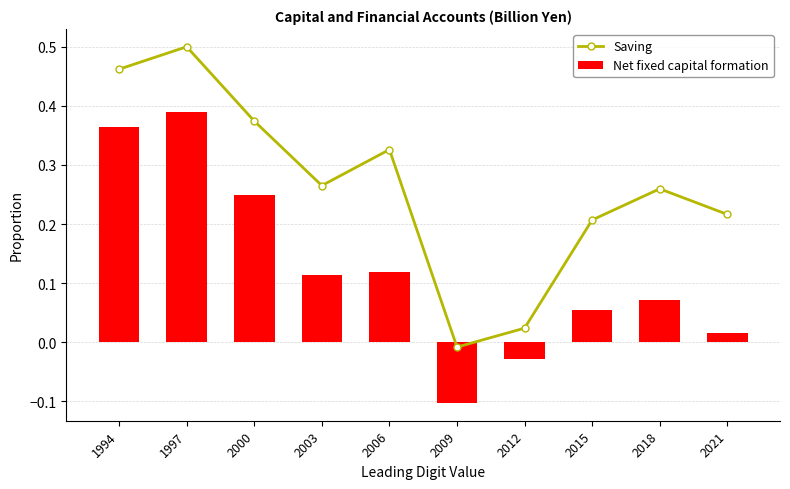

Reading left to right, list all the values displayed in this chart.

Saving: 0.5	0.5	0.4	0.3	0.3	-0.0	0.0	0.2	0.3	0.2
Net fixed capital formation: 0.4	0.4	0.2	0.1	0.1	-0.1	-0.0	0.1	0.1	0.0